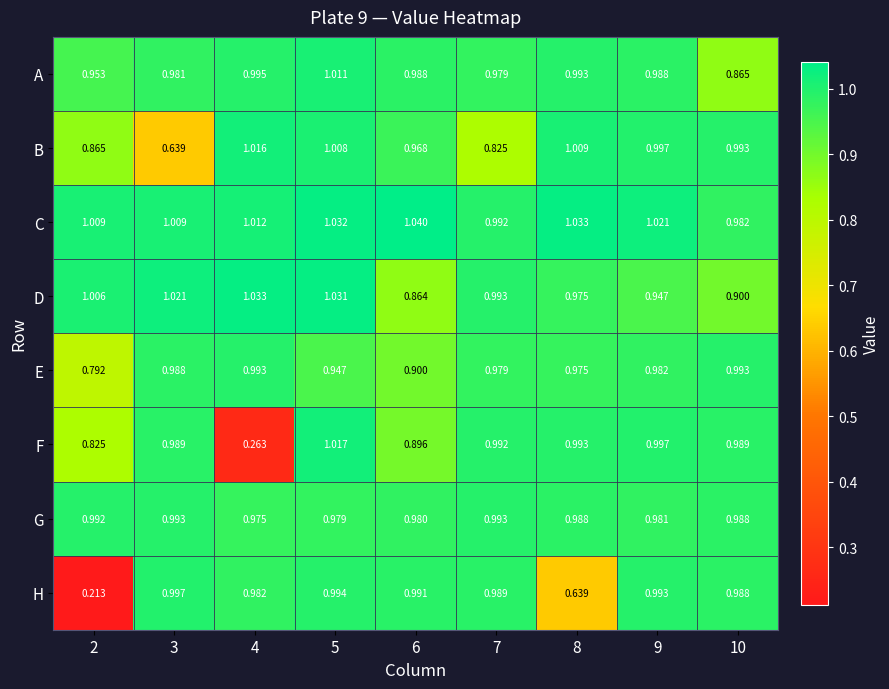

Rank the series at 6 from lowest to highest value.

D, F, E, B, G, A, H, C